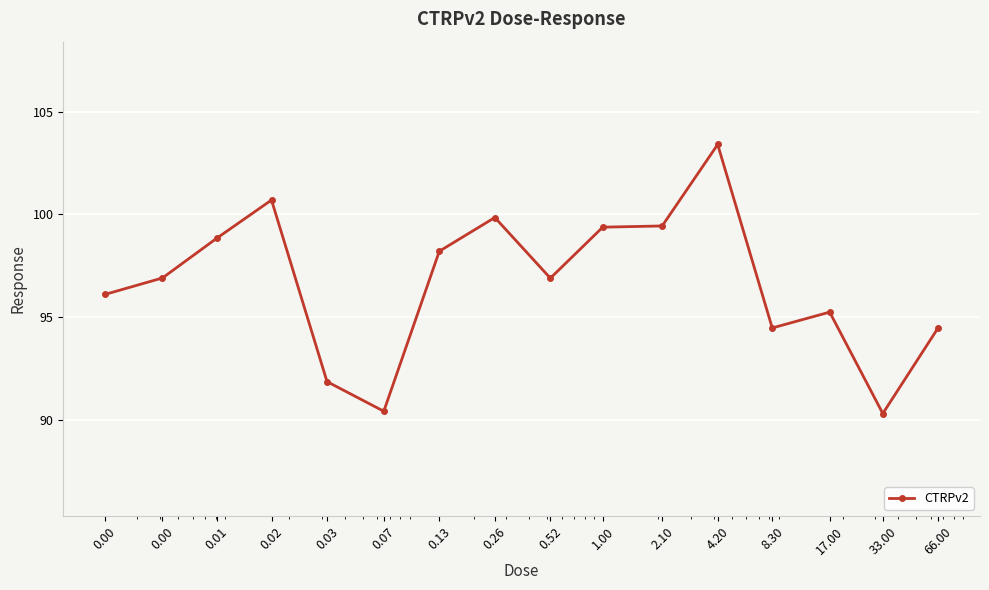

What is the sum of all values?

1546.6